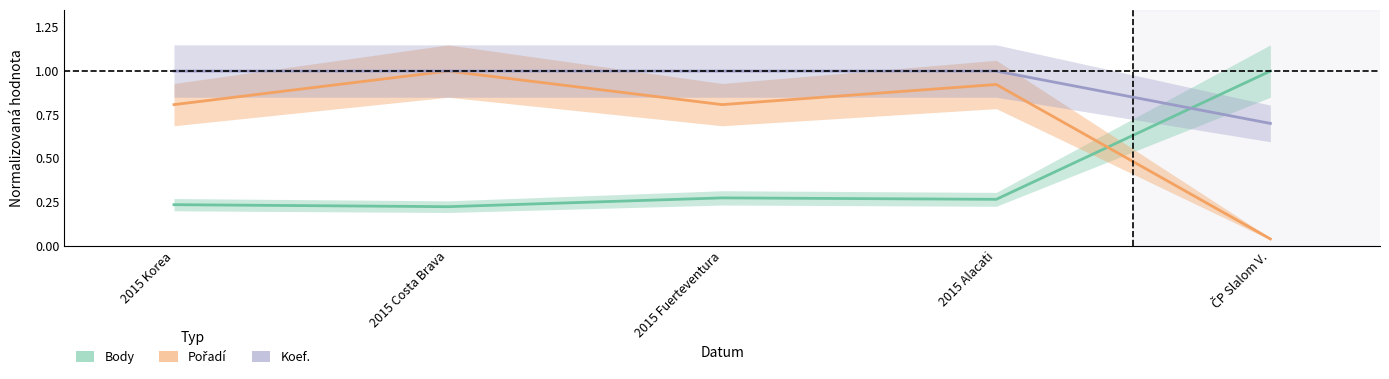

What position from the left is 2015 Korea?

1